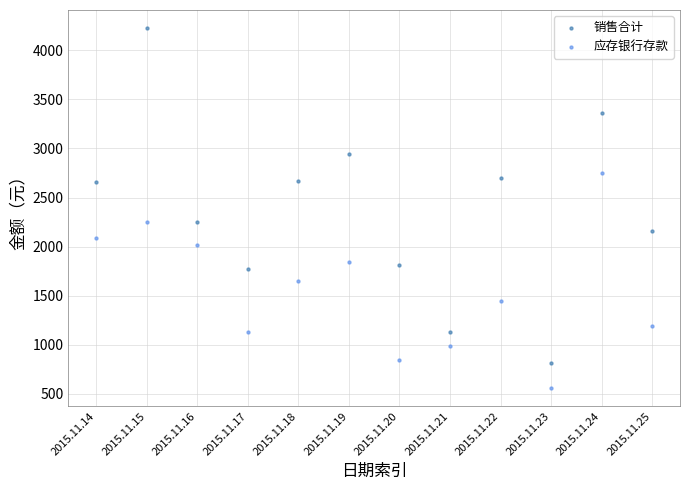

Which series reaches the minimum Y coordinate?

应存银行存款